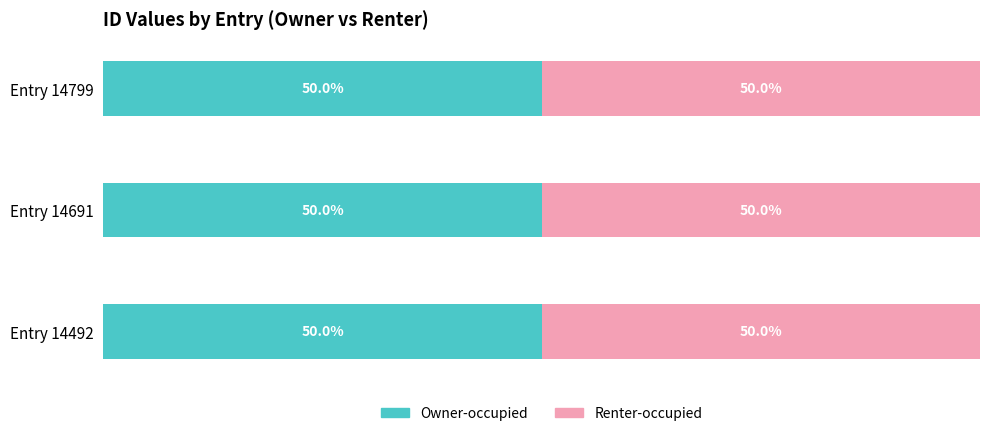

At Entry 14691, list the series in order from largest to smallest.

Owner-occupied, Renter-occupied